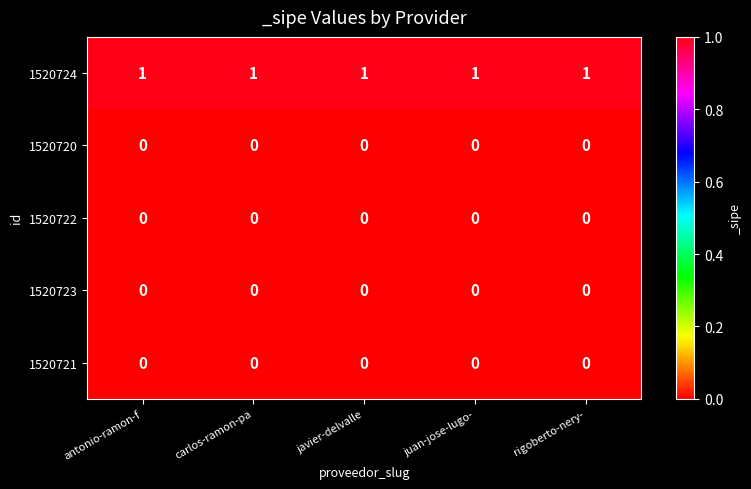

What is the sum of all 1520724 values?

5